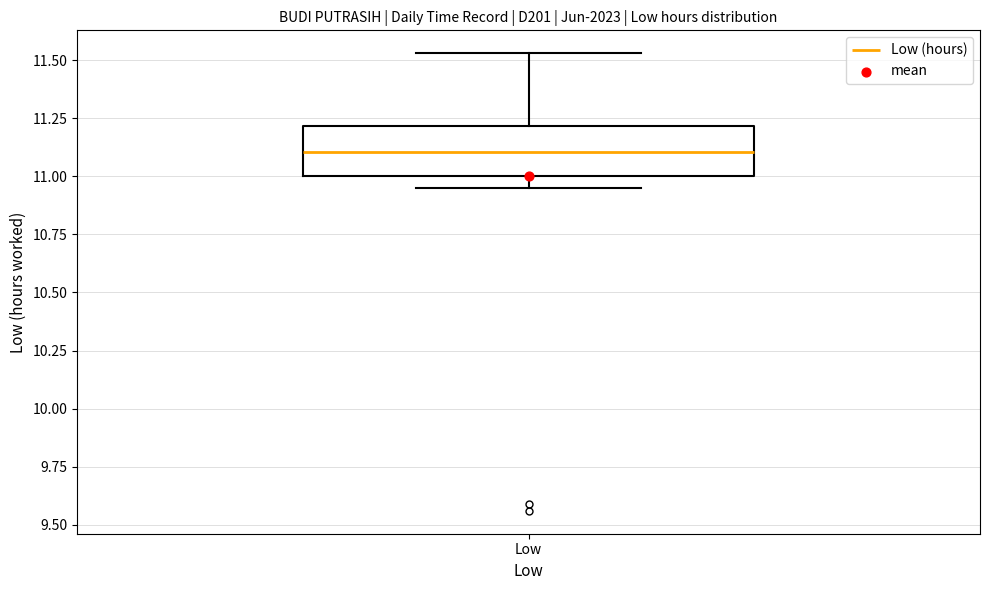

Read this box plot against the y-axis: the position of the median line, the range covered by the box, and the ends of both whiskers. The values are not printed on the chart, so give them approximately, as read against the axis.

median 11.10, box 11.00 to 11.20, whiskers 10.95 to 11.55